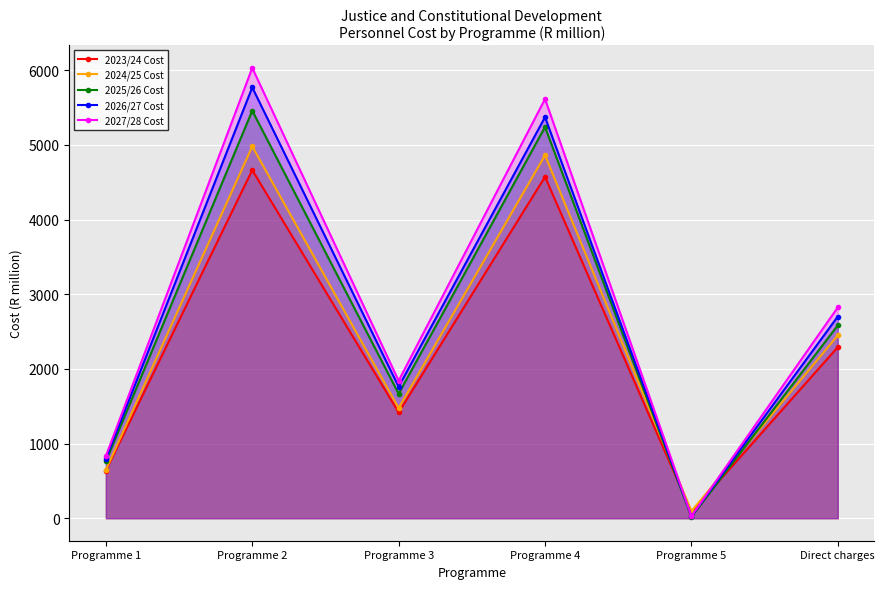

What is the label of the 5th point from the right?

Programme 2